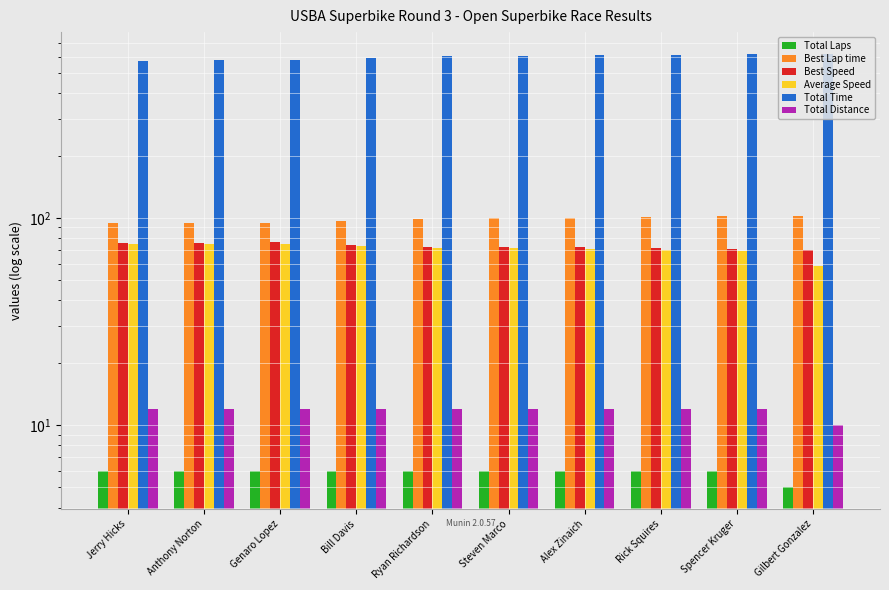

Are the bars grouped side by side (vs. stacked)?

Yes